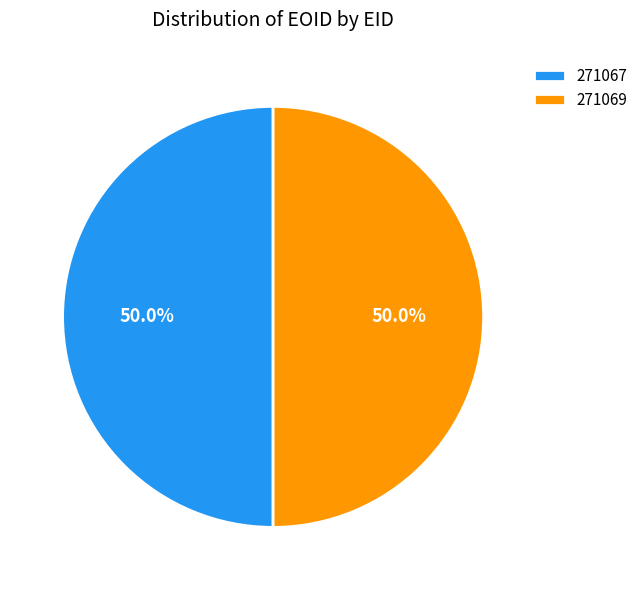

What percentage do 271069 and 271067 together represent?

100.0%